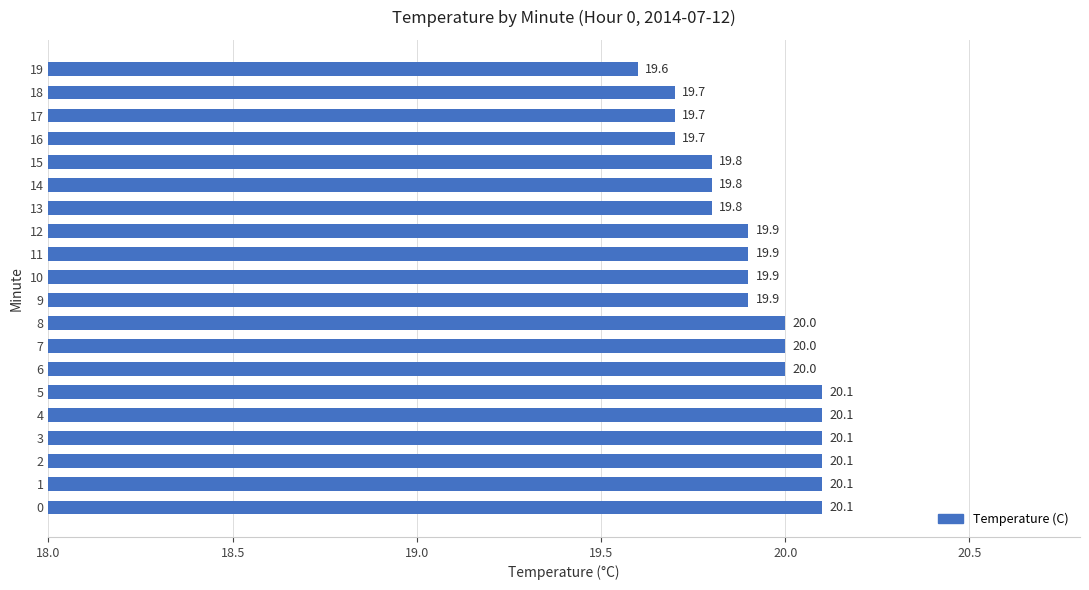

What is the minimum value shown in the chart?

19.6